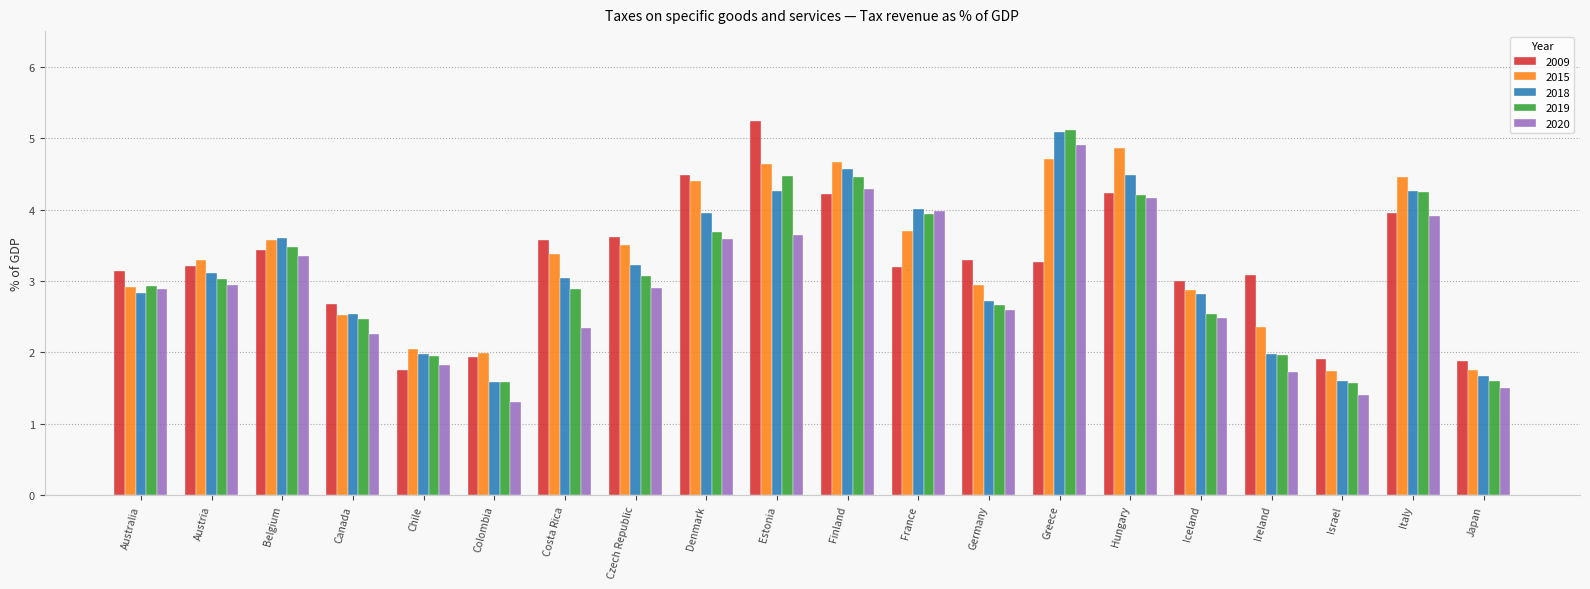

True or false: 2020 has a value of 3.3 at Belgium.

True